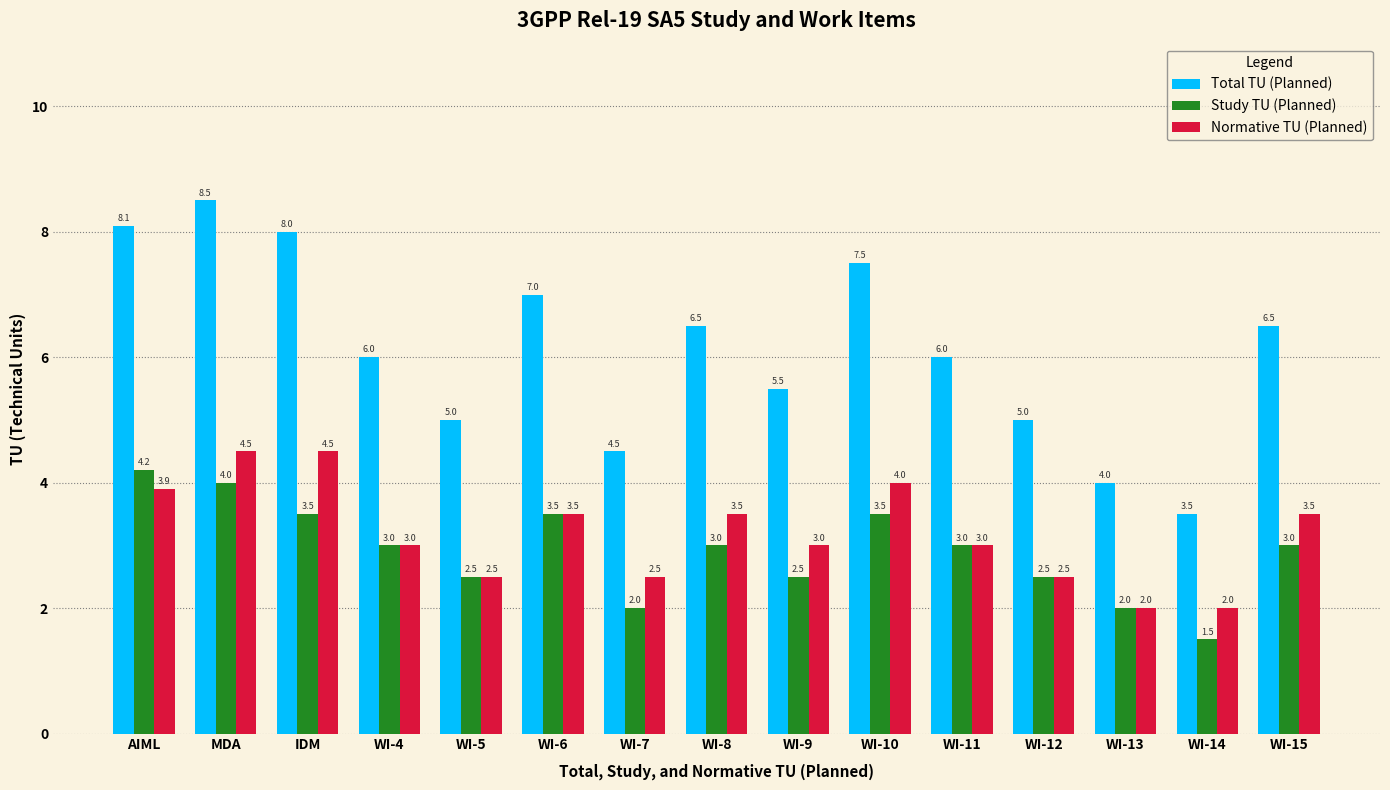

At WI-14, list the series in order from smallest to largest.

Study TU (Planned), Normative TU (Planned), Total TU (Planned)